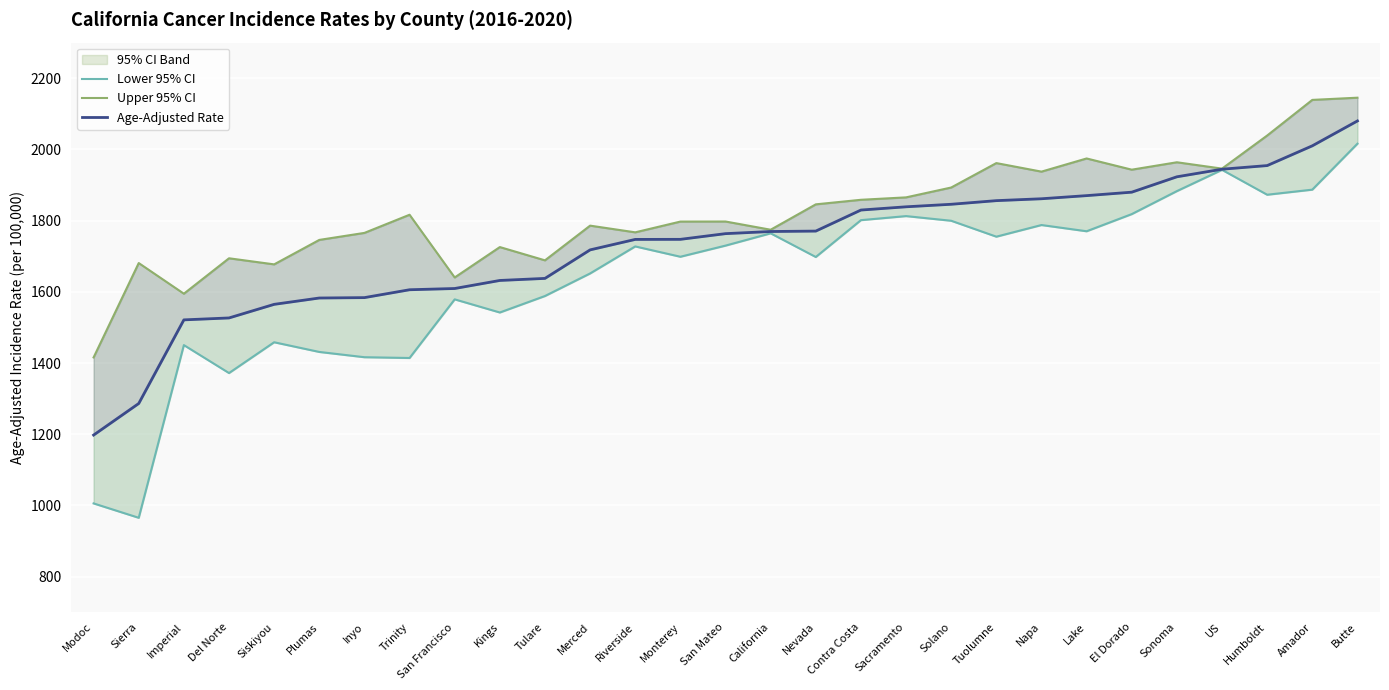

What is the greatest value displayed?

2145.3